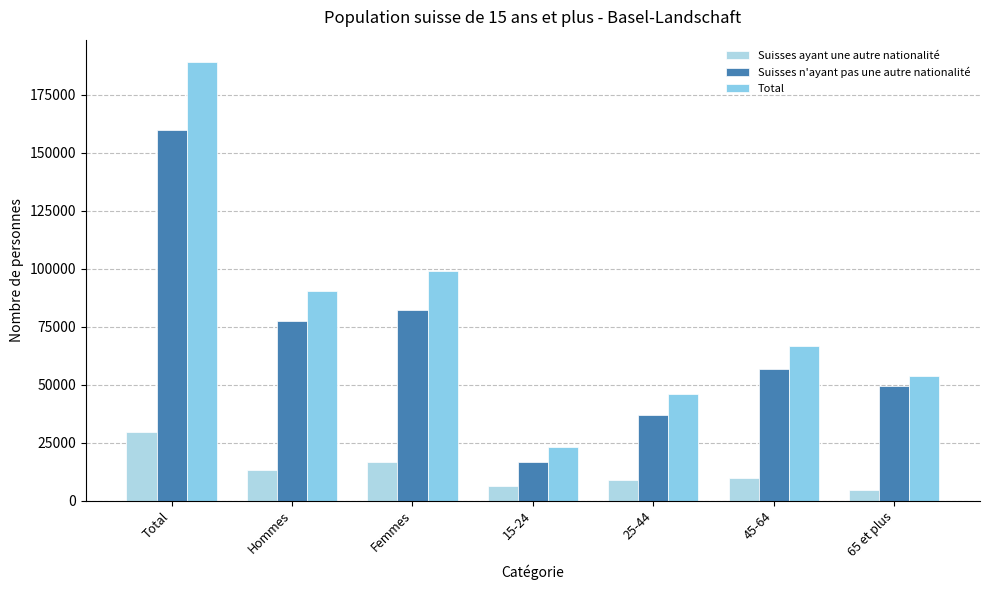

What is the value of the Suisses n'ayant pas une autre nationalité bar at the 4th from the left?

16852.8